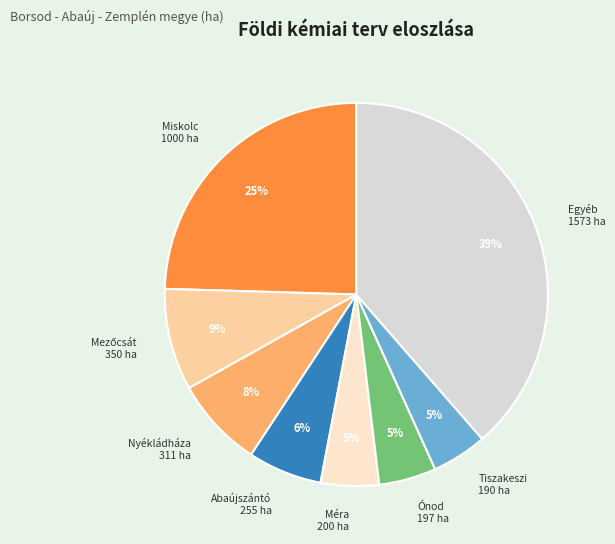

Does any single category account for the majority?

No